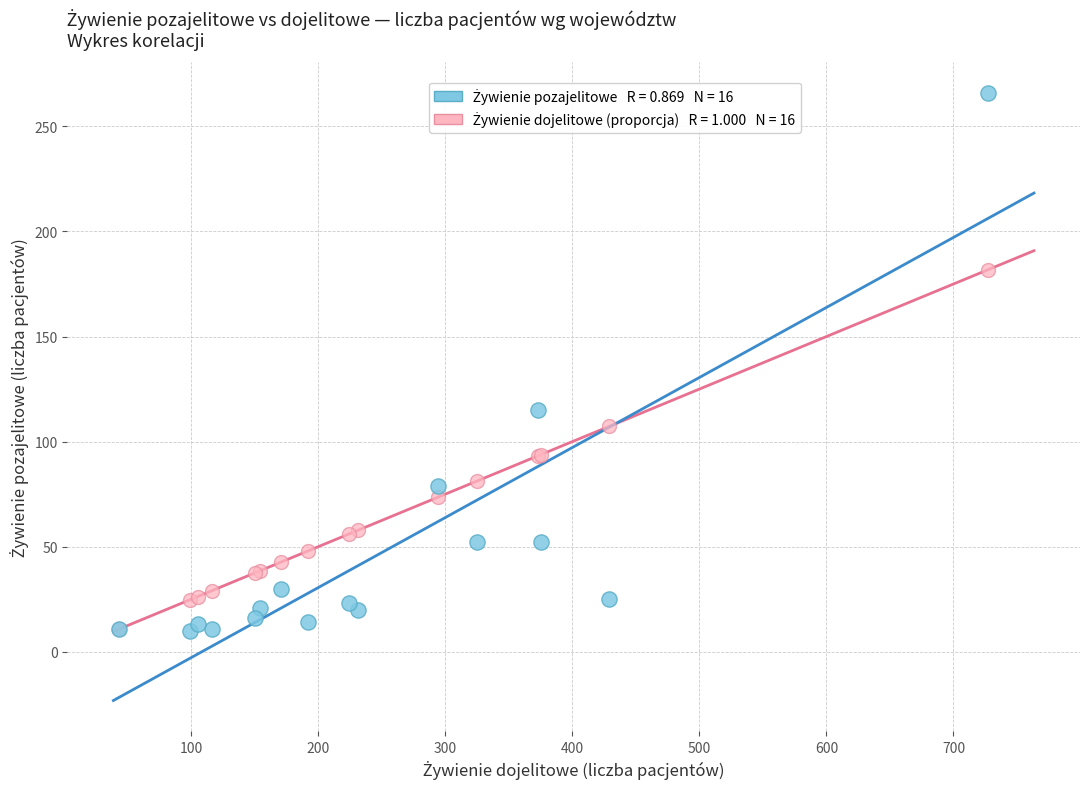

Across all series, what Y value is closest to 138?

115.0